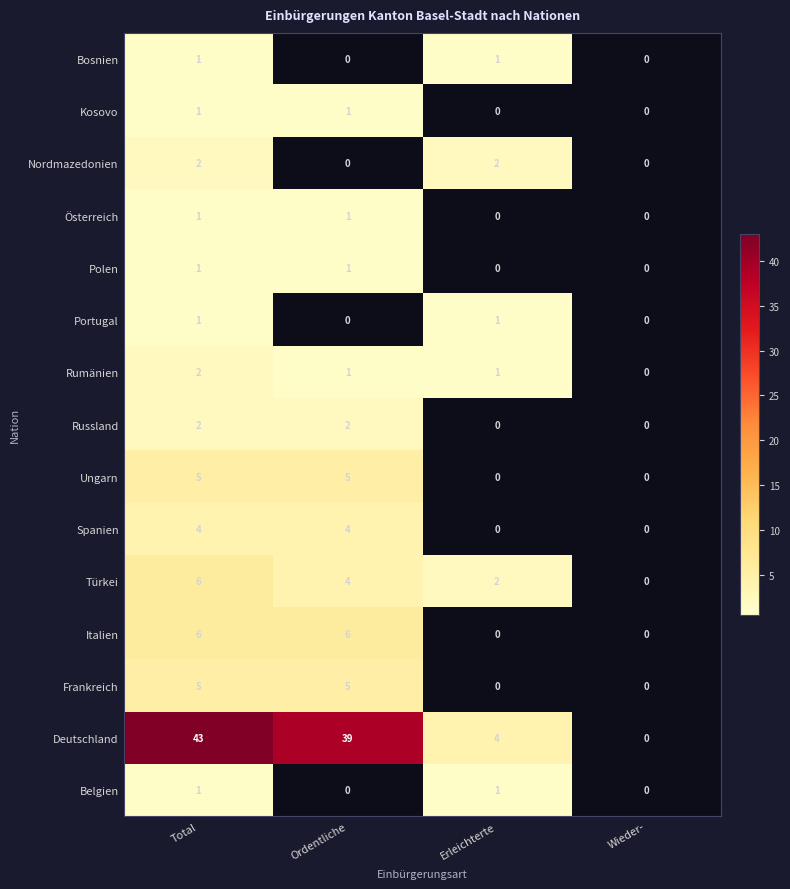

What is the total value across all series at Total?

81